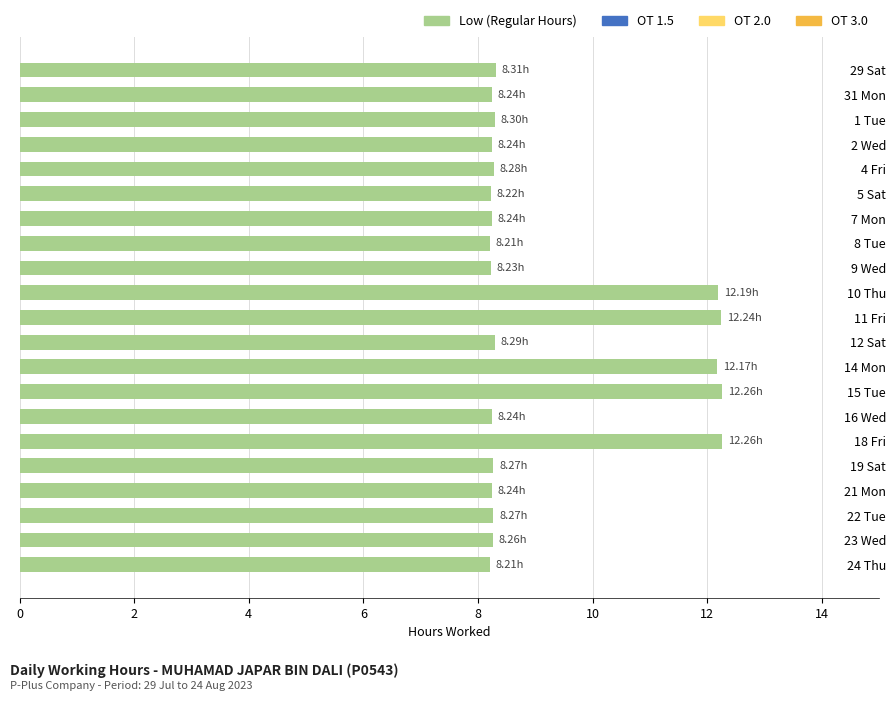

What is the difference between the values at 15 Tue and 22 Tue?

4.0